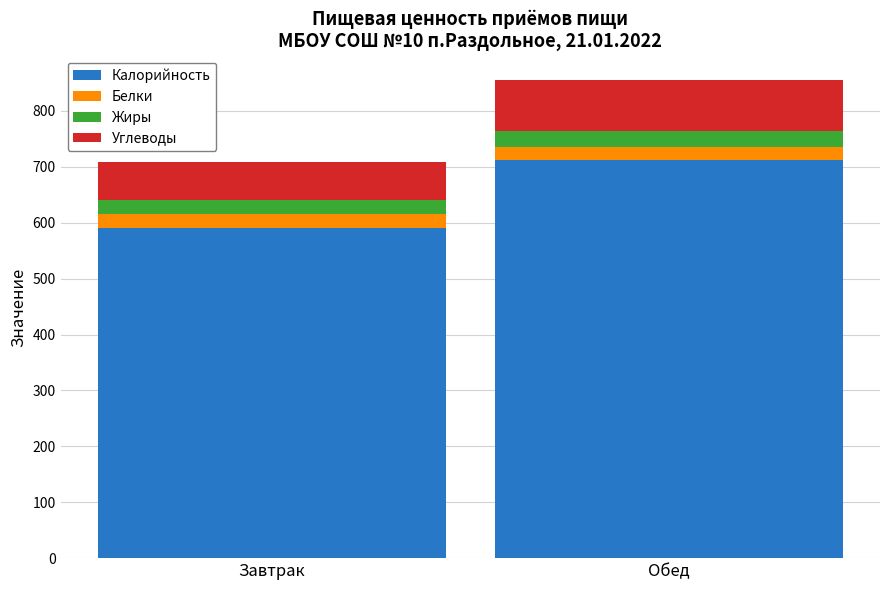

At which label does Калорийность reach its peak?

Обед